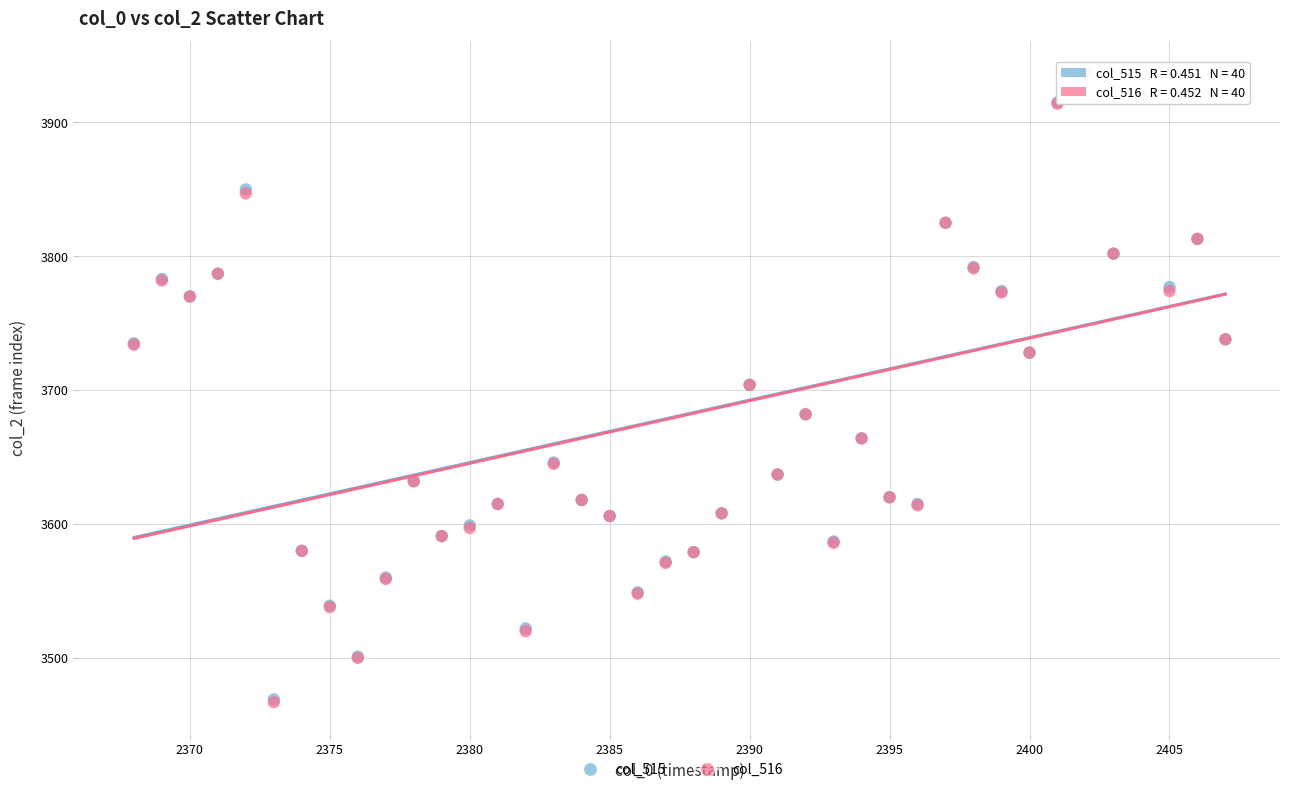

What are all the series names shown in the legend?

col_515, col_516